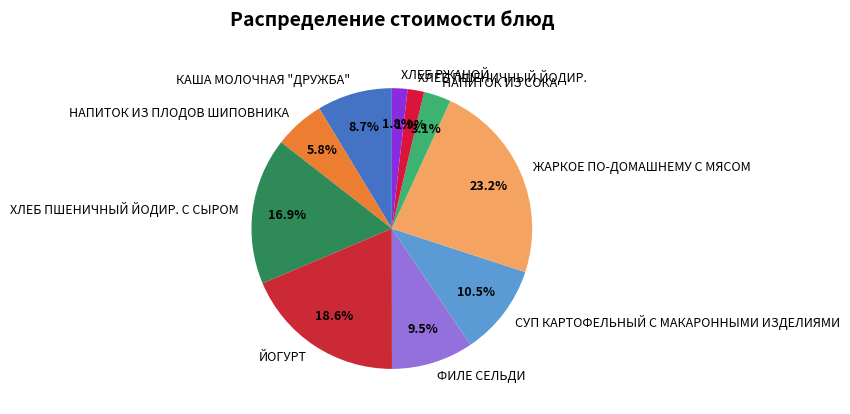

How many segments does this pie chart have?

10